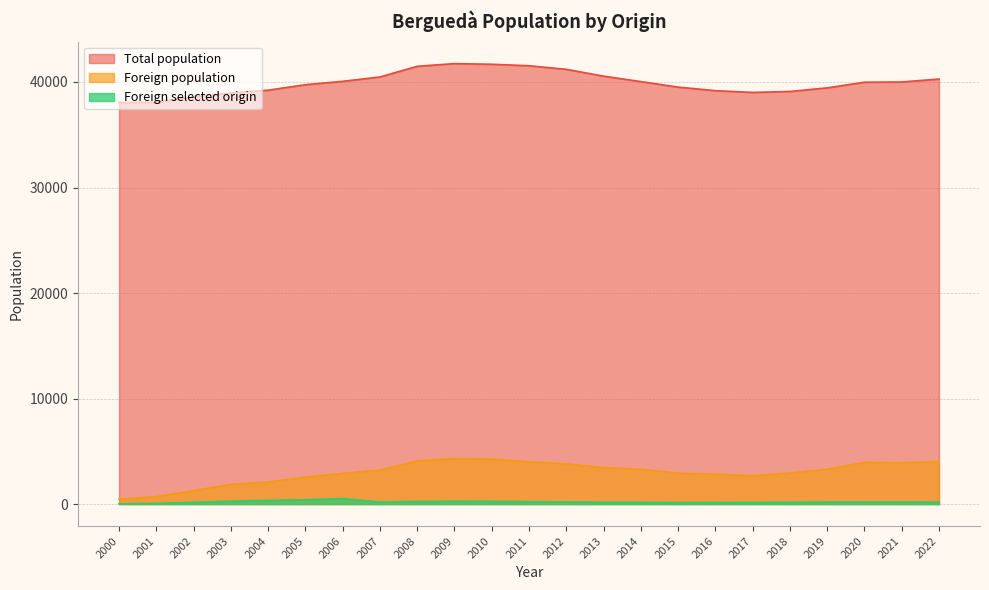

In Foreign selected origin, how many points are lower than both neighbors (excluding endpoints)?

2